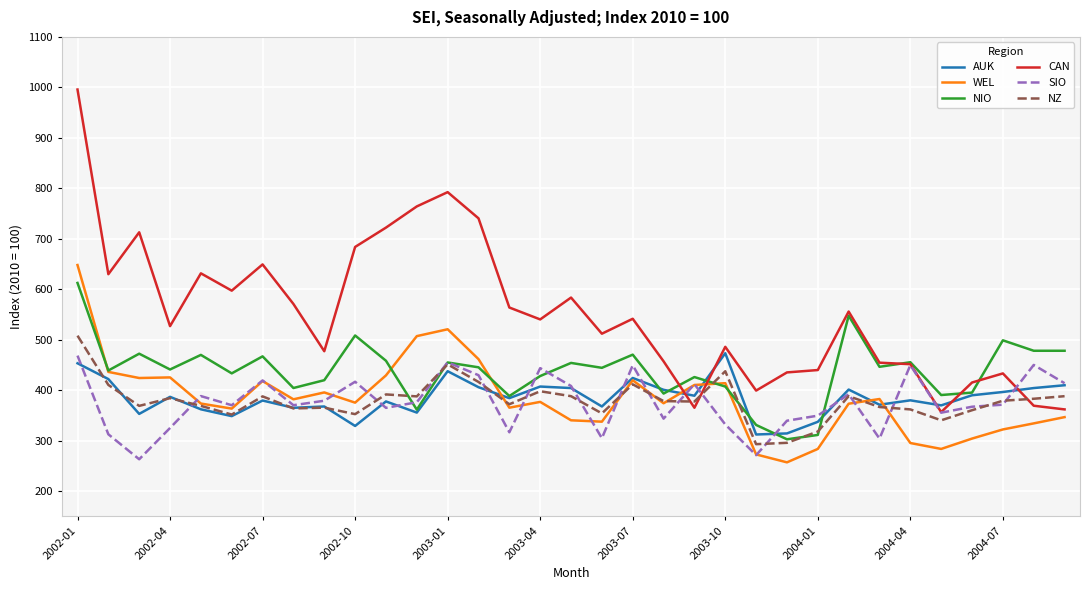

True or false: NIO and AUK intersect in this chart.

True